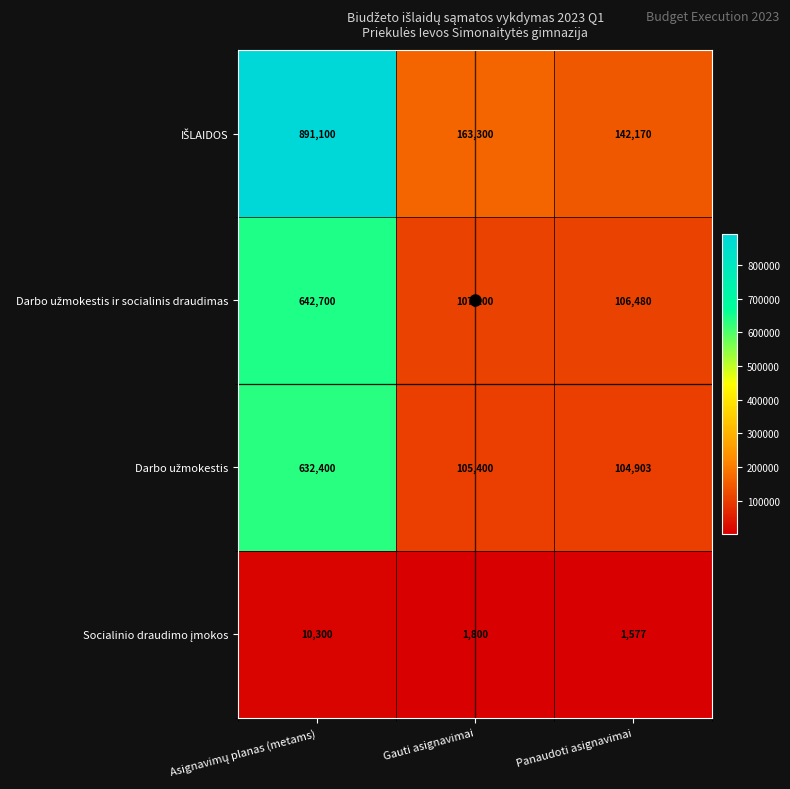

What is the maximum value shown in the chart?

891100